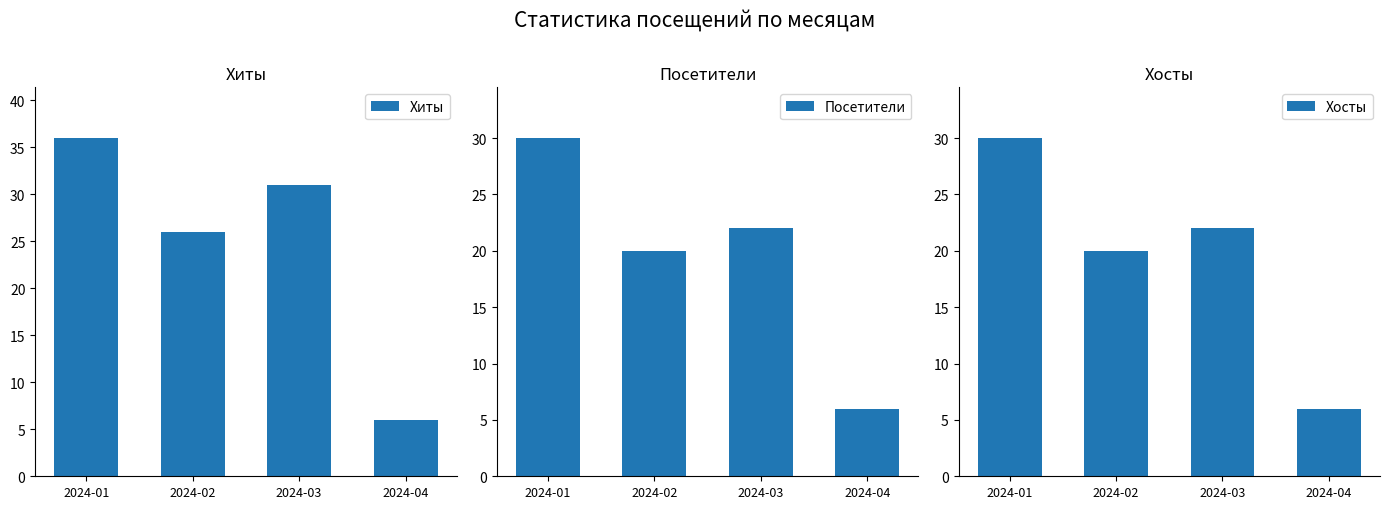

What is the greatest value displayed?

36